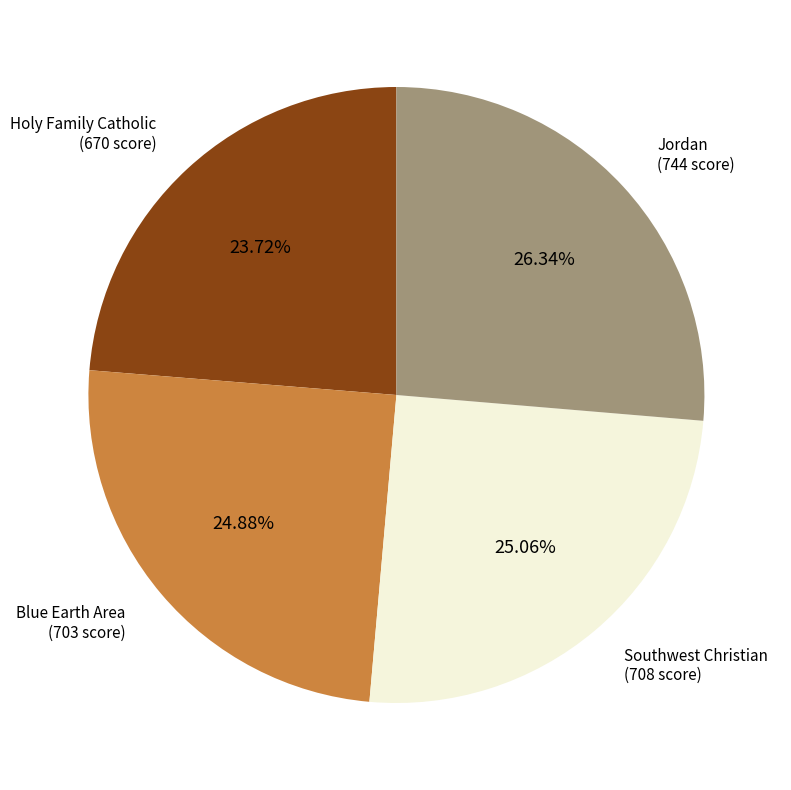

Is there a majority slice in this chart?

No